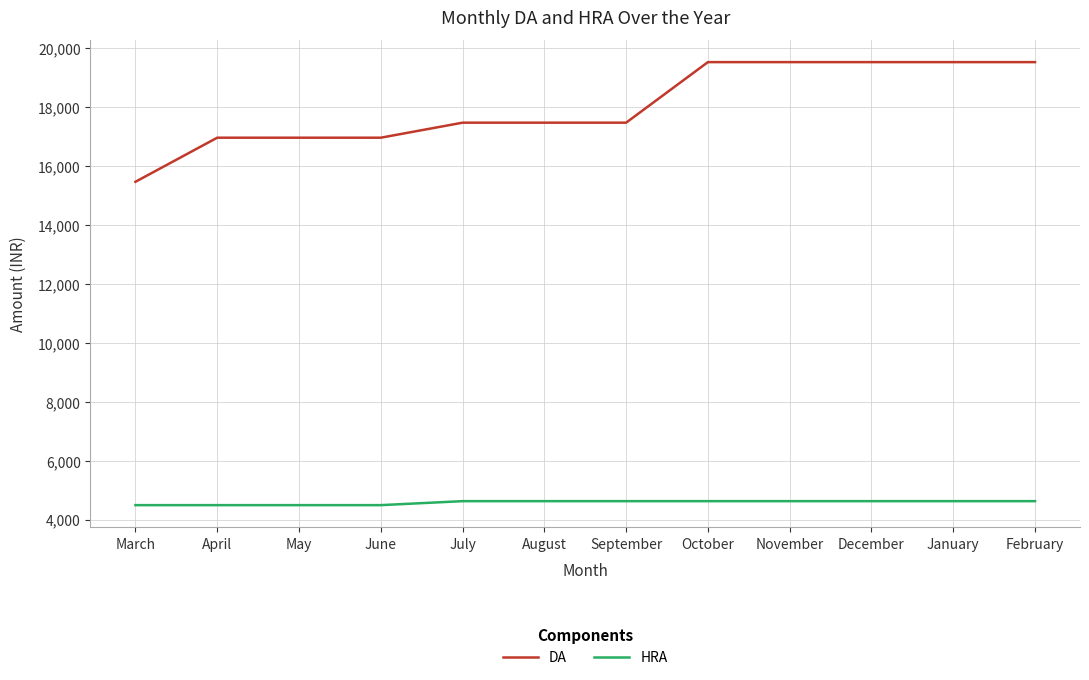

What is the average value of the HRA series?

4581